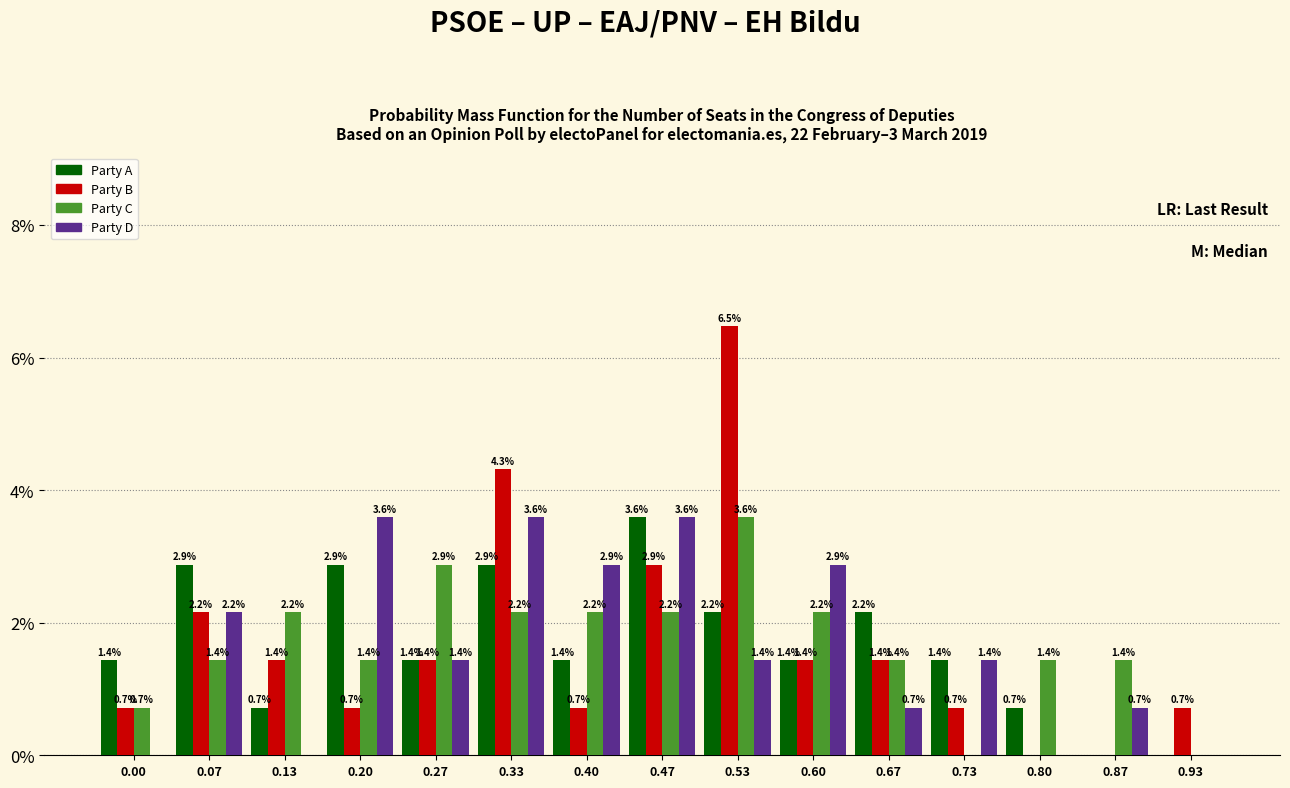

Reading left to right, list all the values displayed in this chart.

Party A: 0.00=1.4	0.07=2.9	0.13=0.7	0.20=2.9	0.27=1.4	0.33=2.9	0.40=1.4	0.47=3.6	0.53=2.2	0.60=1.4	0.67=2.2	0.73=1.4	0.80=0.7	0.87=0.0	0.93=0.0
Party B: 0.00=0.7	0.07=2.2	0.13=1.4	0.20=0.7	0.27=1.4	0.33=4.3	0.40=0.7	0.47=2.9	0.53=6.5	0.60=1.4	0.67=1.4	0.73=0.7	0.80=0.0	0.87=0.0	0.93=0.7
Party C: 0.00=0.7	0.07=1.4	0.13=2.2	0.20=1.4	0.27=2.9	0.33=2.2	0.40=2.2	0.47=2.2	0.53=3.6	0.60=2.2	0.67=1.4	0.73=0.0	0.80=1.4	0.87=1.4	0.93=0.0
Party D: 0.00=0.0	0.07=2.2	0.13=0.0	0.20=3.6	0.27=1.4	0.33=3.6	0.40=2.9	0.47=3.6	0.53=1.4	0.60=2.9	0.67=0.7	0.73=1.4	0.80=0.0	0.87=0.7	0.93=0.0